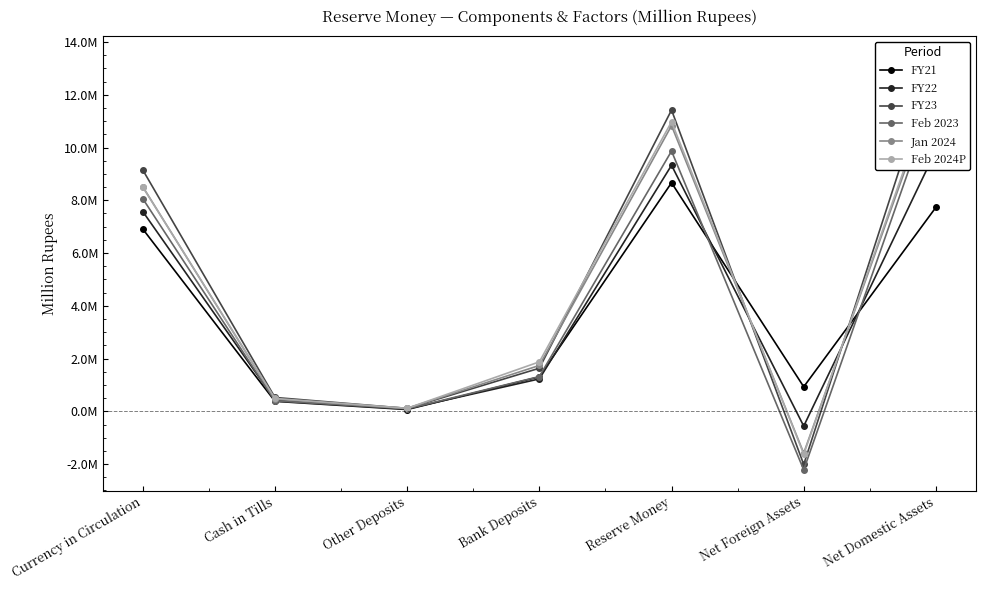

At which label is FY21 closest to 4365744?

Currency in Circulation